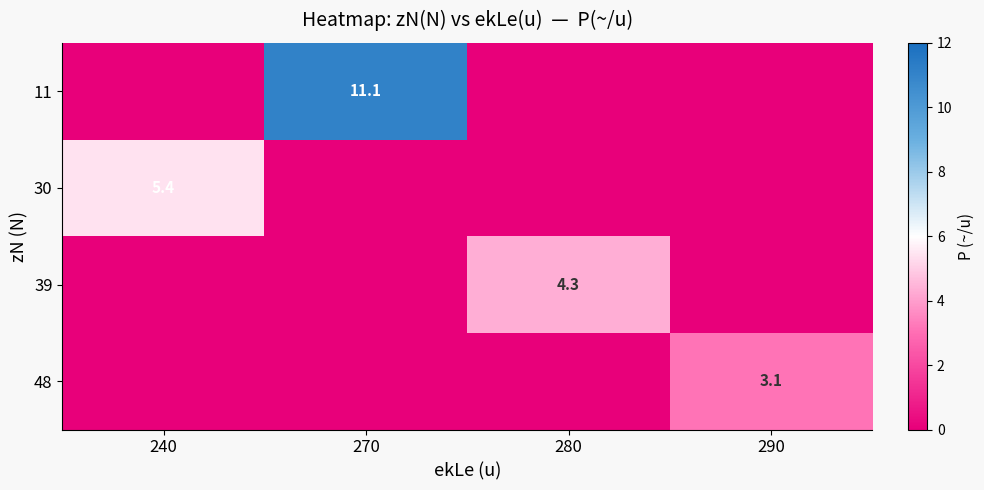

The value of 39 at 280 is 4.3. True or false?

True